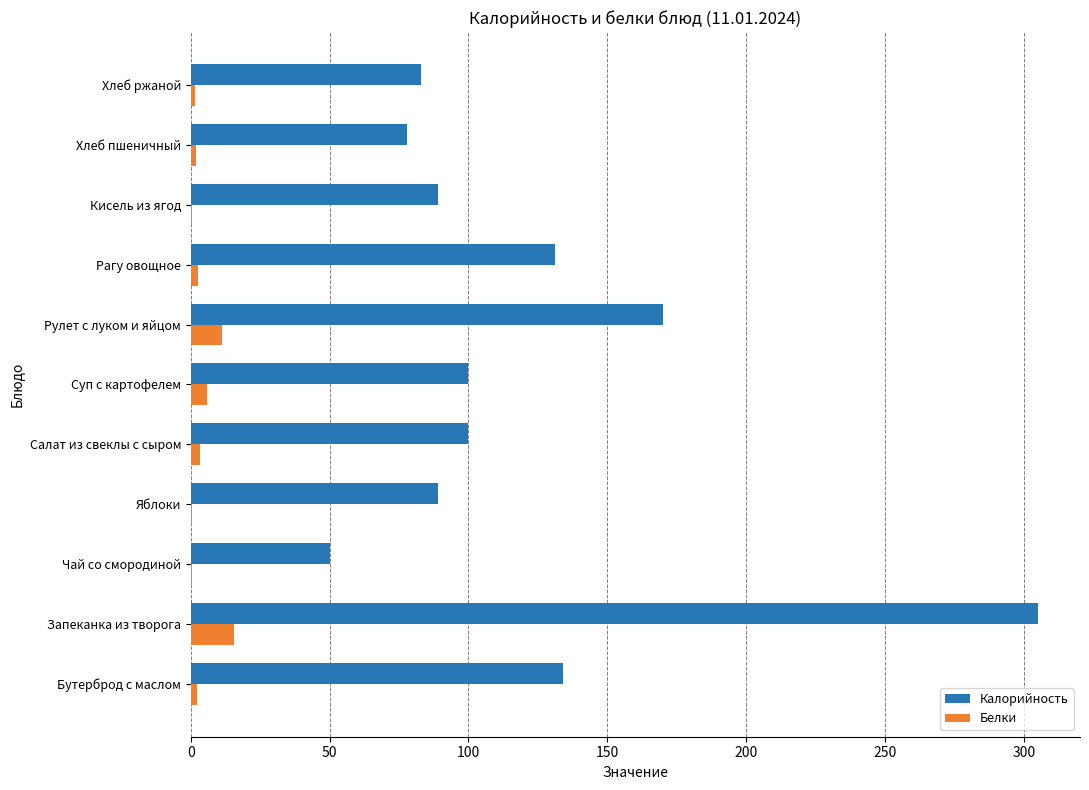

Is it true that Калорийность equals 50.0 at Чай со смородиной?

True